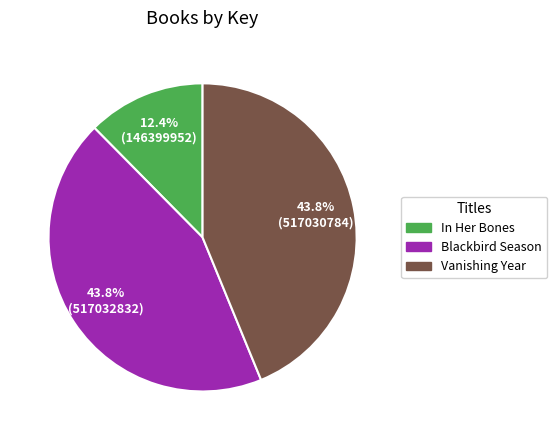

To the nearest percent, what is the difference between the Blackbird Season and In Her Bones slice percentages?

31%